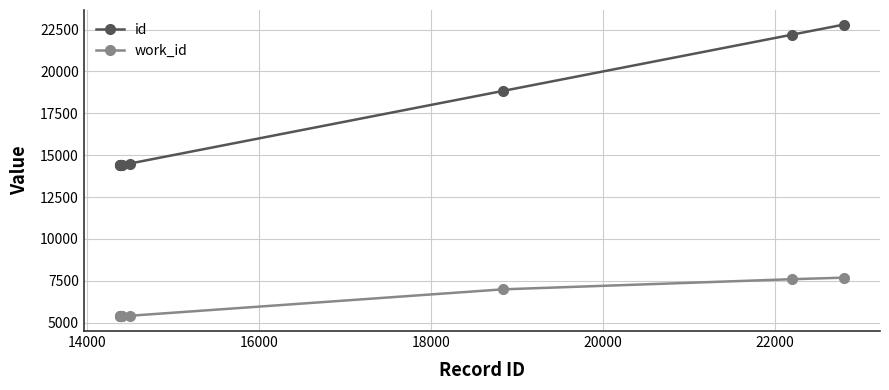

List the series in order of their peak value, lowest first.

work_id, id